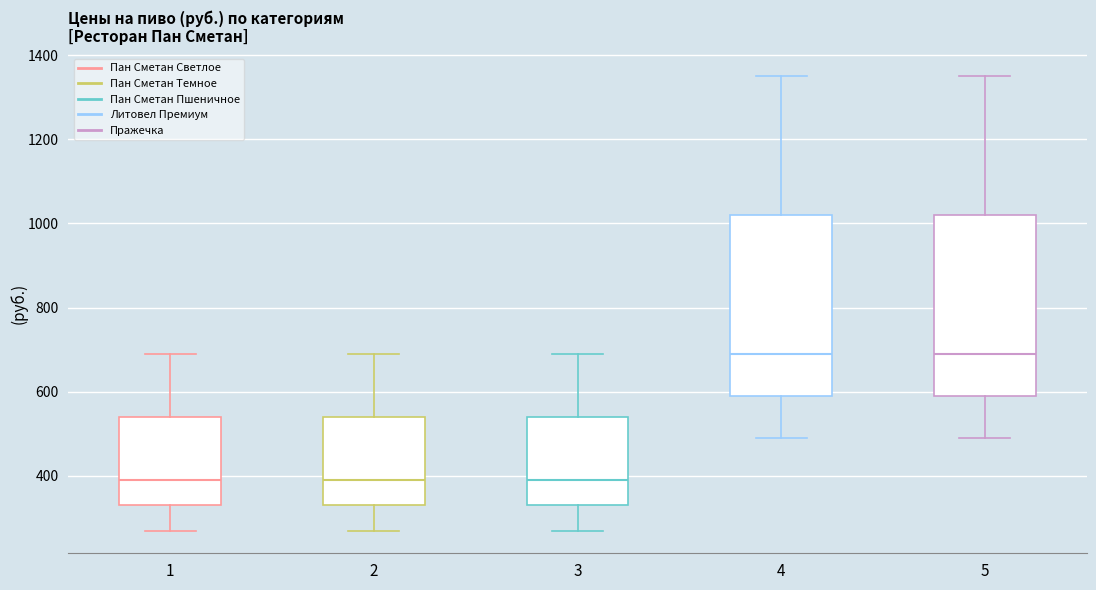

Where does the upper whisker of the box at x = 2 end on the y-axis? The values are not printed on the chart, so give them approximately, as read against the axis.

700